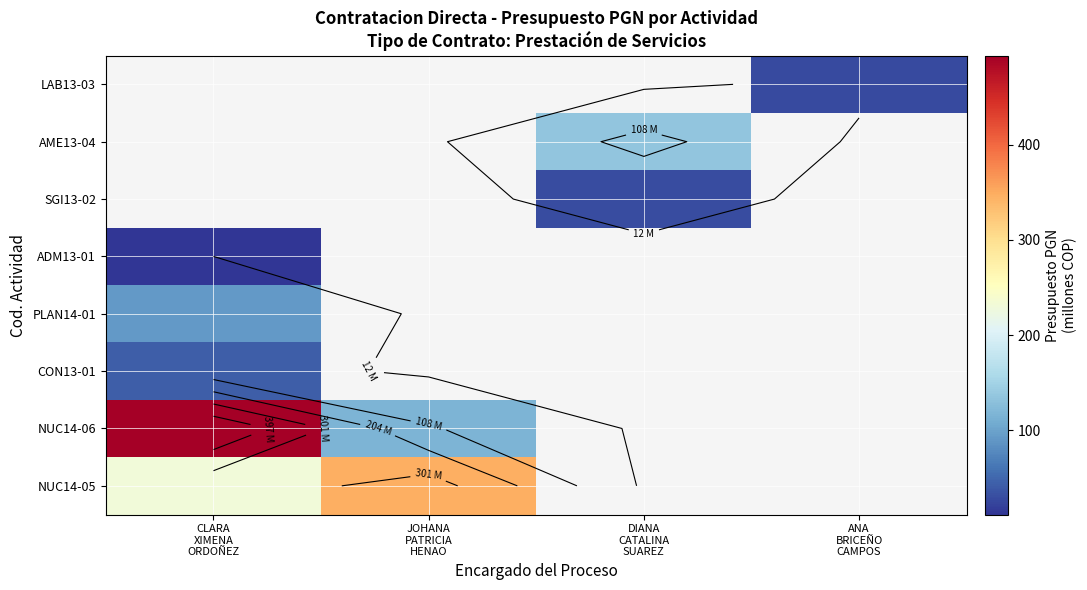

List the series in order of their peak value, lowest first.

ADM13-01, CON13-01, PLAN14-01, NUC14-05, NUC14-06, SGI13-02, AME13-04, LAB13-03